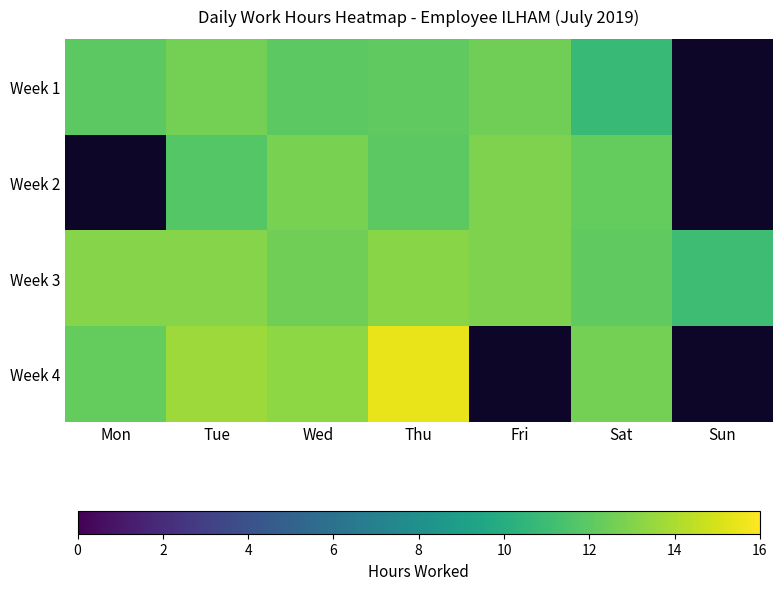

How many categories are shown in the chart?

7